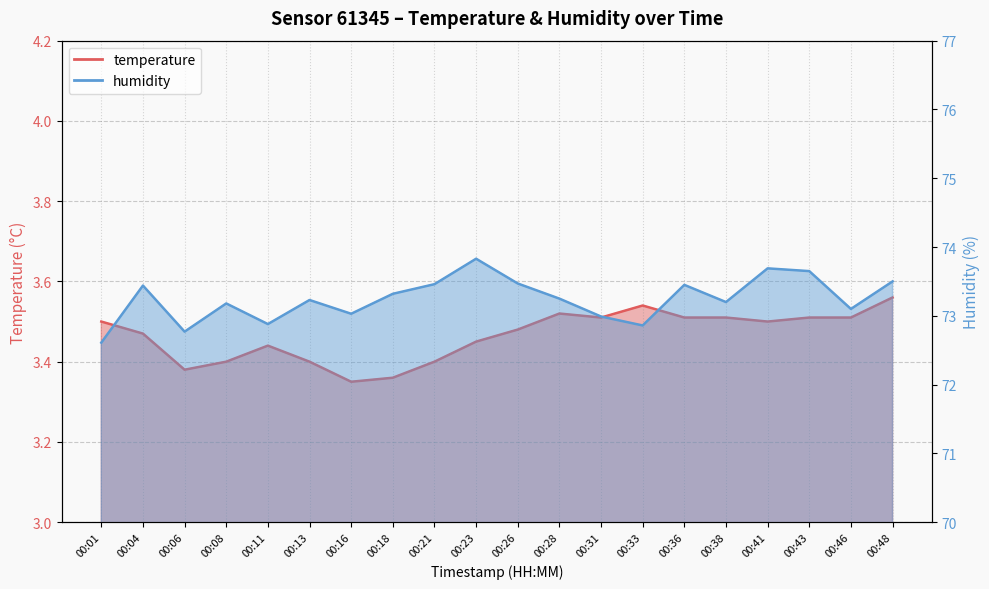

True or false: humidity and temperature intersect in this chart.

False